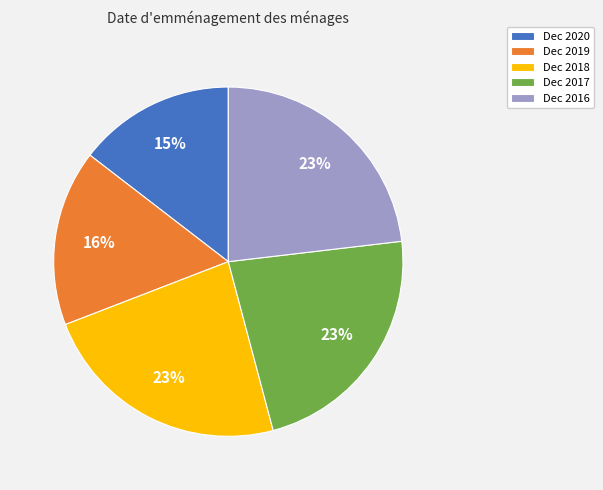

Count the number of slices in the pie.

5